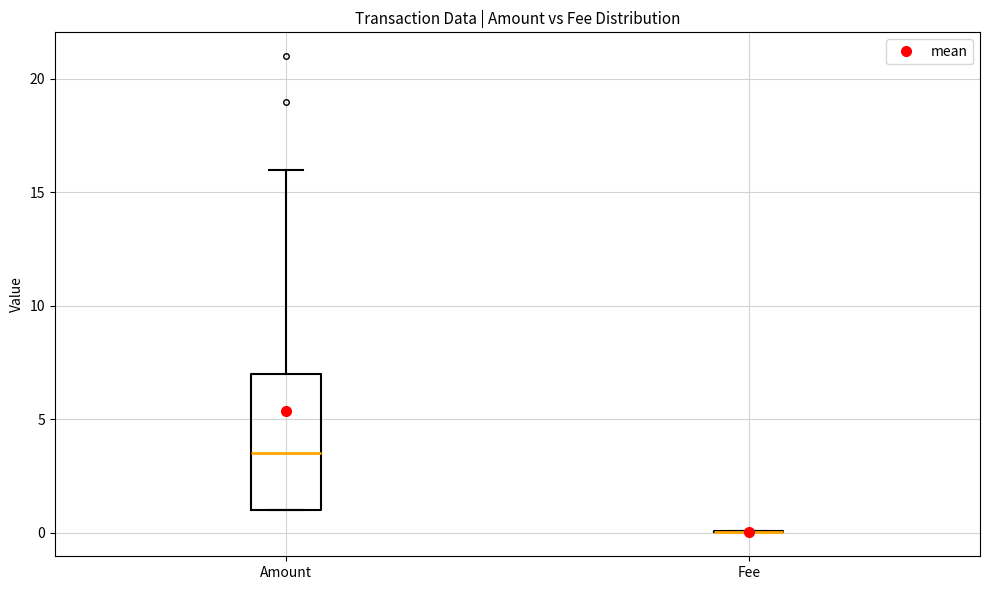

Reading left to right, read every box against the y-axis: the position of its median line, the range the box covers, and the ends of its whiskers. The values are not printed on the chart, so give them approximately, as read against the axis.

Amount: median 3.5, box 1.0 to 7.0, whiskers 1.0 to 16.0
Fee: box collapsed to a line at 0.0, whiskers 0.0 to 0.0